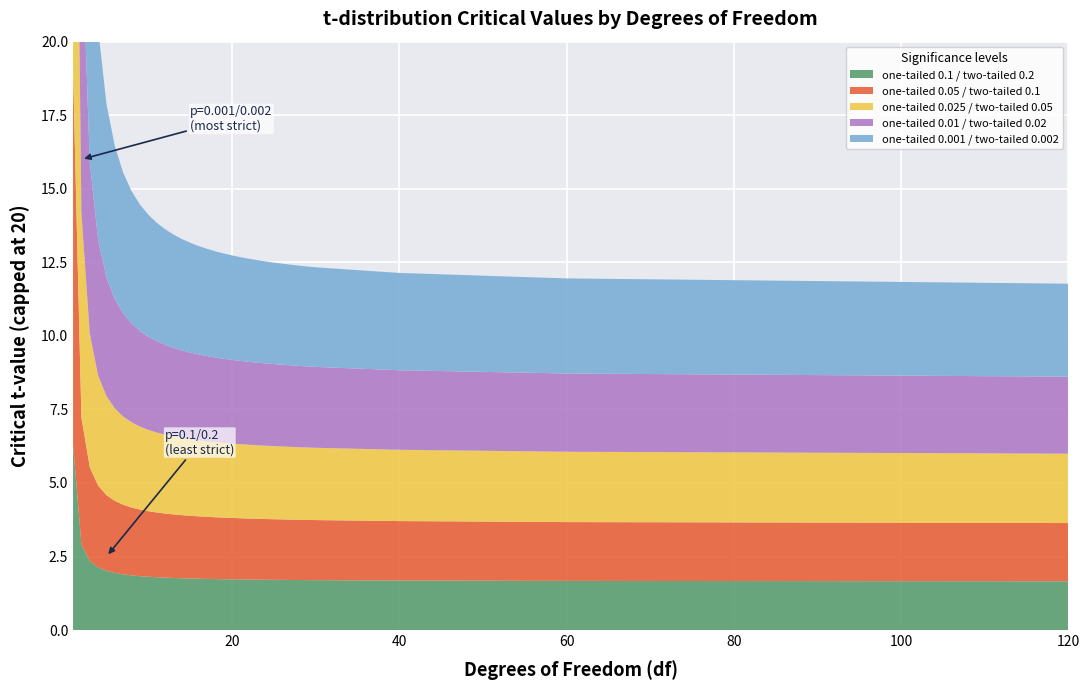

Reading left to right, transcribe all the data shown in this chart.

one-tailed 0.1 / two-tailed 0.2: 1=6.3	2=2.9	3=2.4	4=2.1	5=2.0	6=1.9	7=1.9	8=1.9	9=1.8	10=1.8	11=1.8	12=1.8	13=1.8	14=1.8	15=1.8	16=1.7	17=1.7	18=1.7	19=1.7	20=1.7	21=1.7	22=1.7	23=1.7	24=1.7	25=1.7	26=1.7	27=1.7	28=1.7	29=1.7	30=1.7	40=1.7	60=1.7	120=1.7
one-tailed 0.05 / two-tailed 0.1: 1=12.7	2=4.3	3=3.2	4=2.8	5=2.6	6=2.4	7=2.4	8=2.3	9=2.3	10=2.2	11=2.2	12=2.2	13=2.2	14=2.1	15=2.1	16=2.1	17=2.1	18=2.1	19=2.1	20=2.1	21=2.1	22=2.1	23=2.1	24=2.1	25=2.1	26=2.1	27=2.1	28=2.0	29=2.0	30=2.0	40=2.0	60=2.0	120=2.0
one-tailed 0.025 / two-tailed 0.05: 1=31.8	2=7.0	3=4.5	4=3.7	5=3.4	6=3.1	7=3.0	8=2.9	9=2.8	10=2.8	11=2.7	12=2.7	13=2.6	14=2.6	15=2.6	16=2.6	17=2.6	18=2.6	19=2.5	20=2.5	21=2.5	22=2.5	23=2.5	24=2.5	25=2.5	26=2.5	27=2.5	28=2.5	29=2.5	30=2.5	40=2.4	60=2.4	120=2.4
one-tailed 0.01 / two-tailed 0.02: 1=63.7	2=9.9	3=5.8	4=4.6	5=4.0	6=3.7	7=3.5	8=3.4	9=3.2	10=3.2	11=3.1	12=3.1	13=3.0	14=3.0	15=2.9	16=2.9	17=2.9	18=2.9	19=2.9	20=2.8	21=2.8	22=2.8	23=2.8	24=2.8	25=2.8	26=2.8	27=2.8	28=2.8	29=2.8	30=2.8	40=2.7	60=2.7	120=2.6
one-tailed 0.001 / two-tailed 0.002: 1=318.3	2=22.3	3=10.2	4=7.2	5=5.9	6=5.2	7=4.8	8=4.5	9=4.3	10=4.1	11=4.0	12=3.9	13=3.9	14=3.8	15=3.7	16=3.7	17=3.6	18=3.6	19=3.6	20=3.6	21=3.5	22=3.5	23=3.5	24=3.5	25=3.5	26=3.4	27=3.4	28=3.4	29=3.4	30=3.4	40=3.3	60=3.2	120=3.2